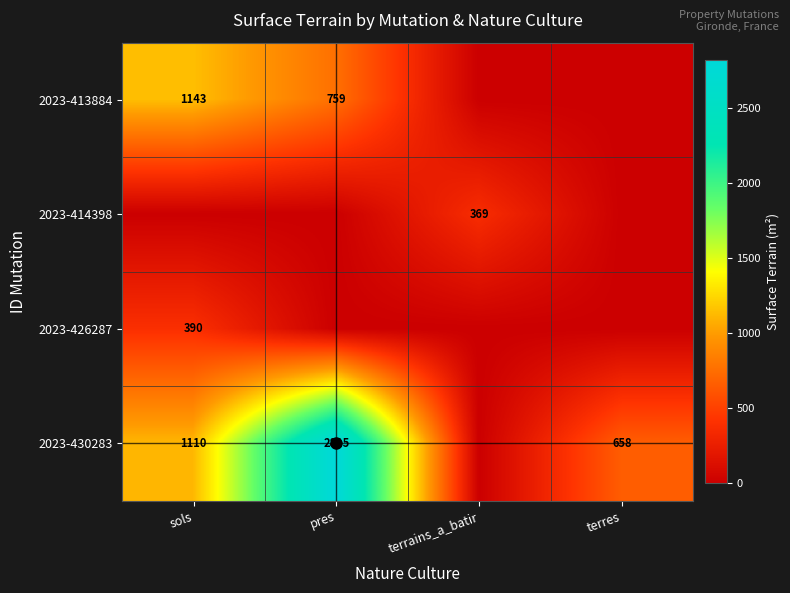

The 2023-413884 series shows 759 at pres. True or false?

True